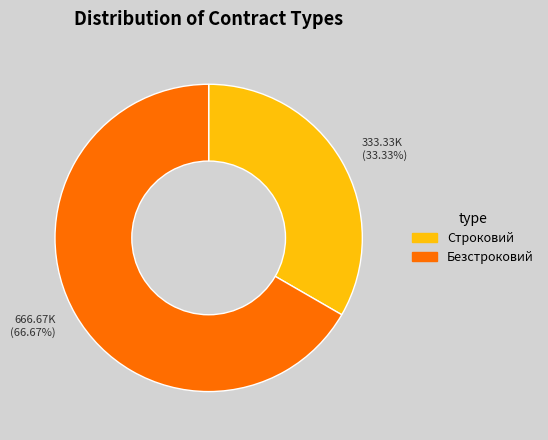

How many segments does this pie chart have?

2